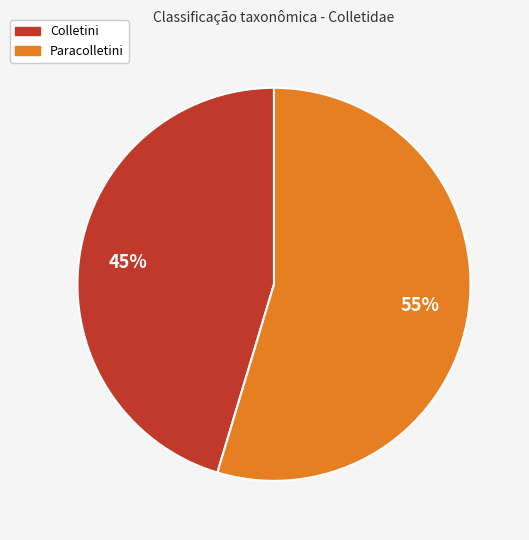

Is Colletini the majority of the pie?

No